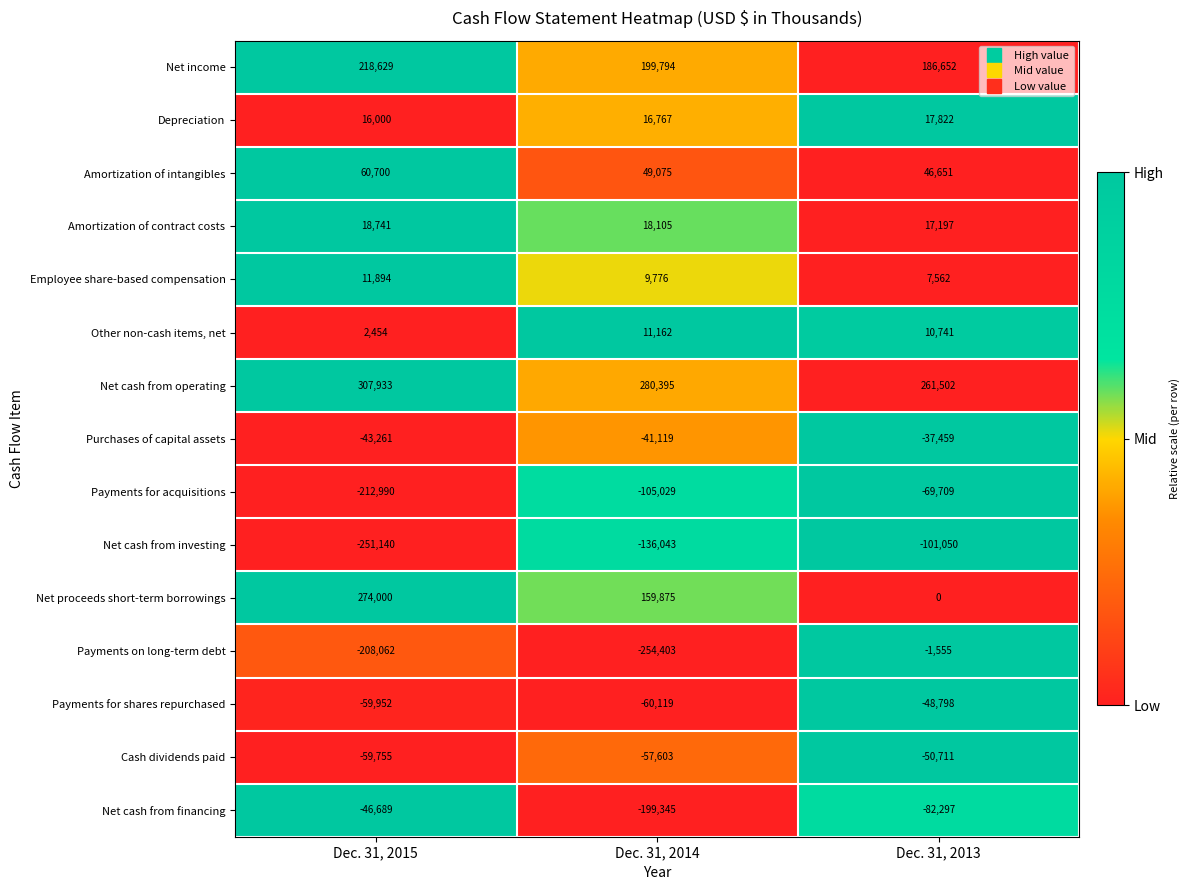

Is it true that Payments on long-term debt equals -1555 at Dec. 31, 2013?

True